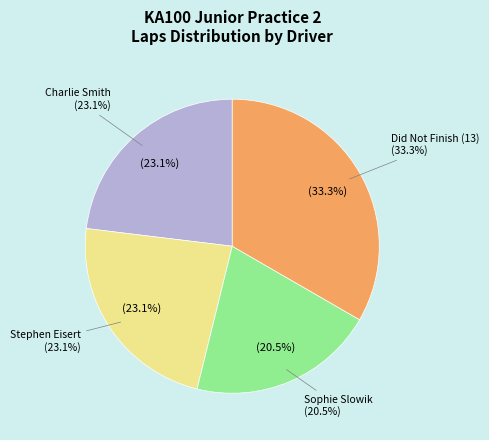

Does any single category account for the majority?

No